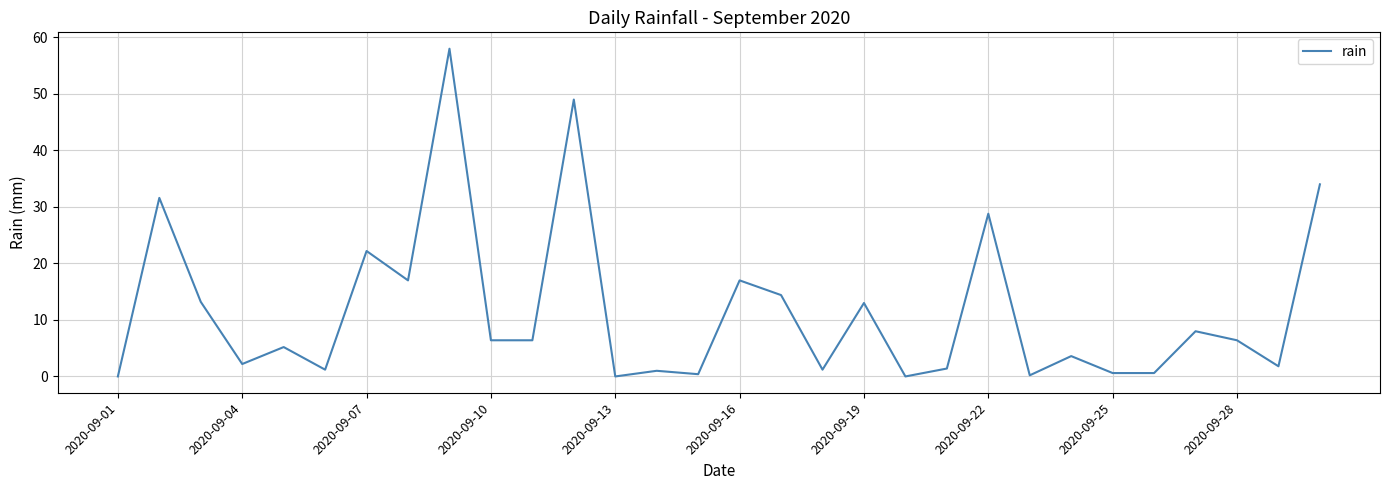

Does the chart display data point markers on the line(s)?

No